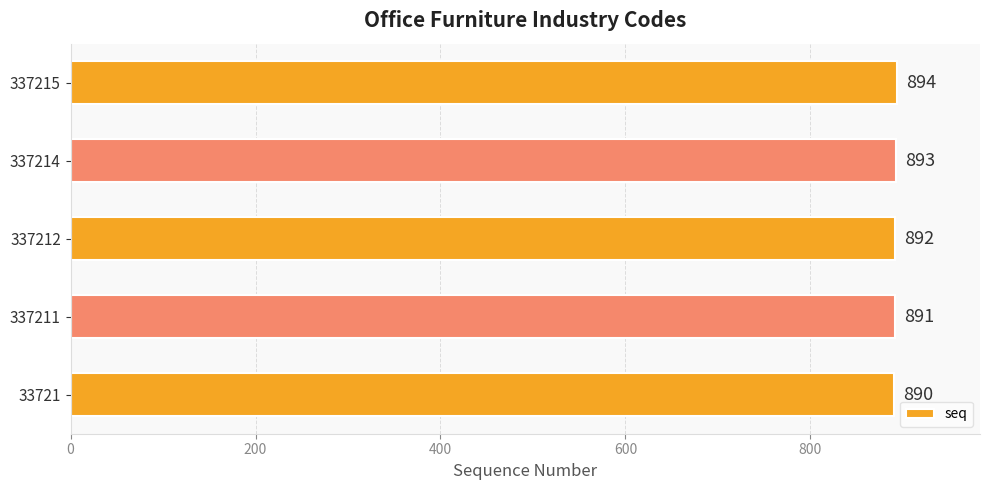

Which has a higher value, 337212 or 337211?

337212